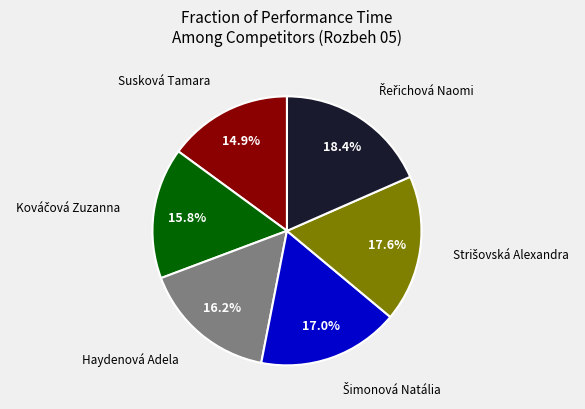

Is there any slice that represents more than half of the pie?

No